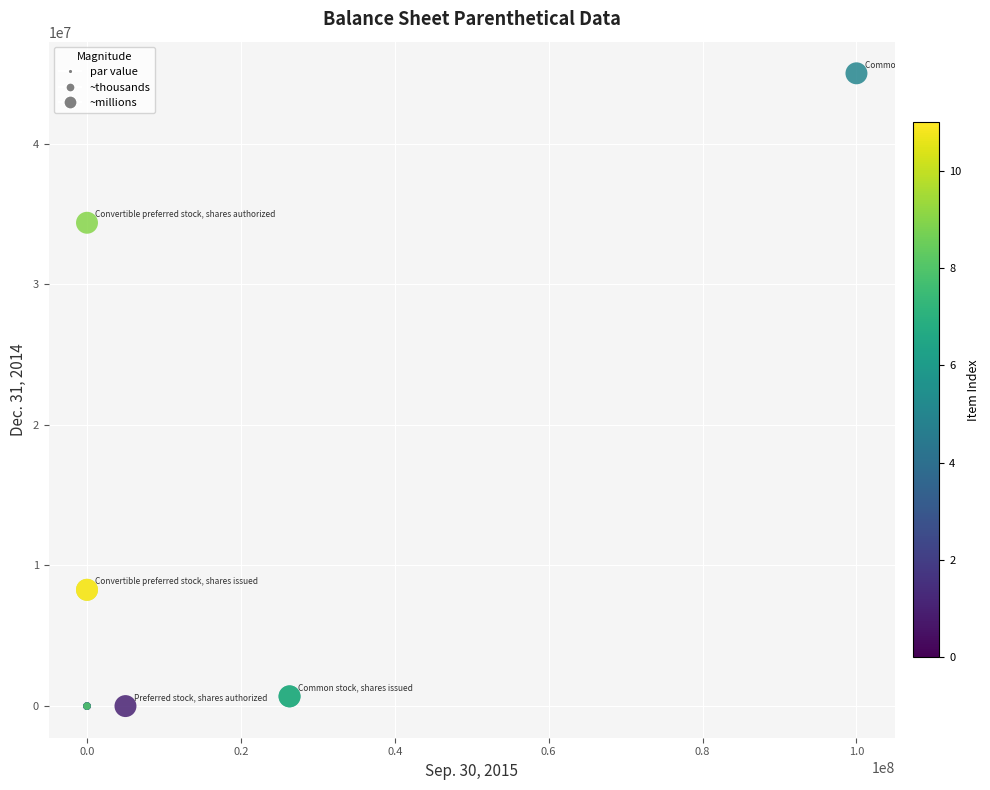

What Y value in the scatter plot is closest to 22500000?

34371305.0